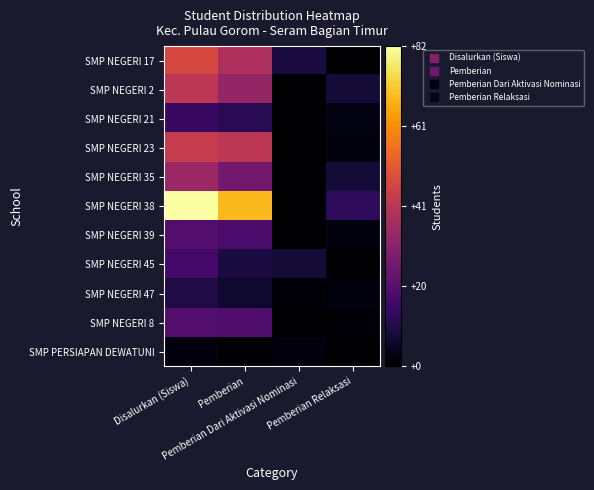

List the series in order of their peak value, lowest first.

SMP PERSIAPAN DEWATUNI, SMP NEGERI 47, SMP NEGERI 21, SMP NEGERI 45, SMP NEGERI 39, SMP NEGERI 8, SMP NEGERI 35, SMP NEGERI 2, SMP NEGERI 23, SMP NEGERI 17, SMP NEGERI 38